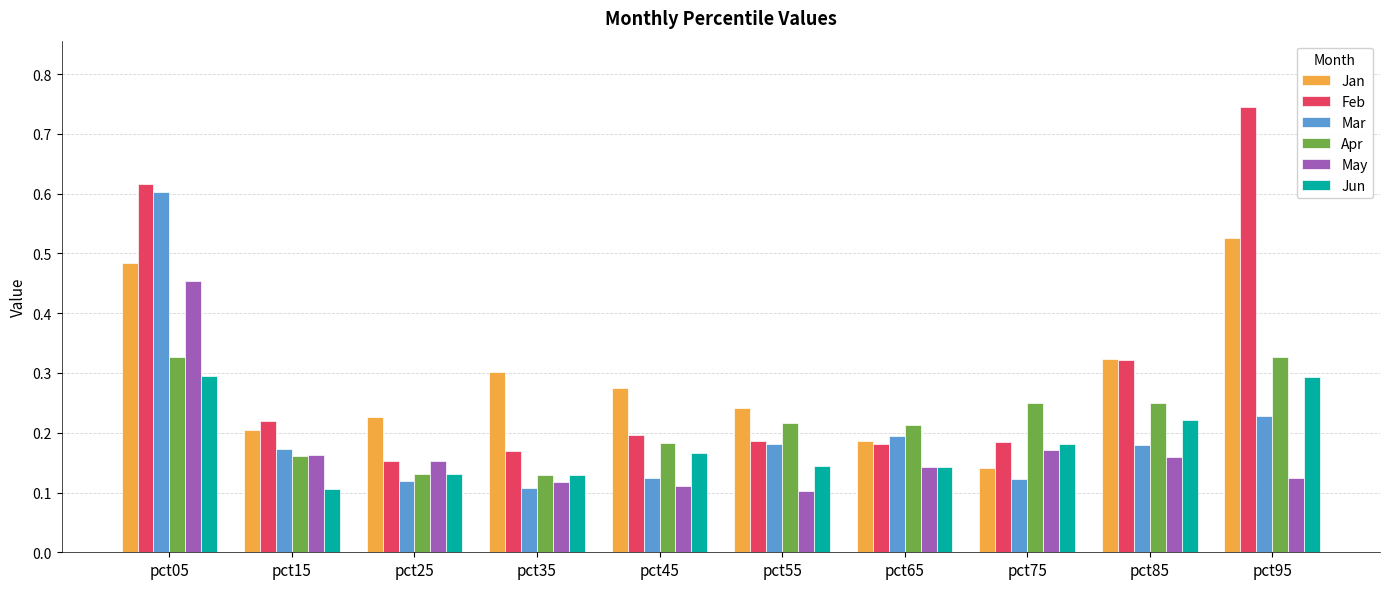

How many bars are there in each group?

6